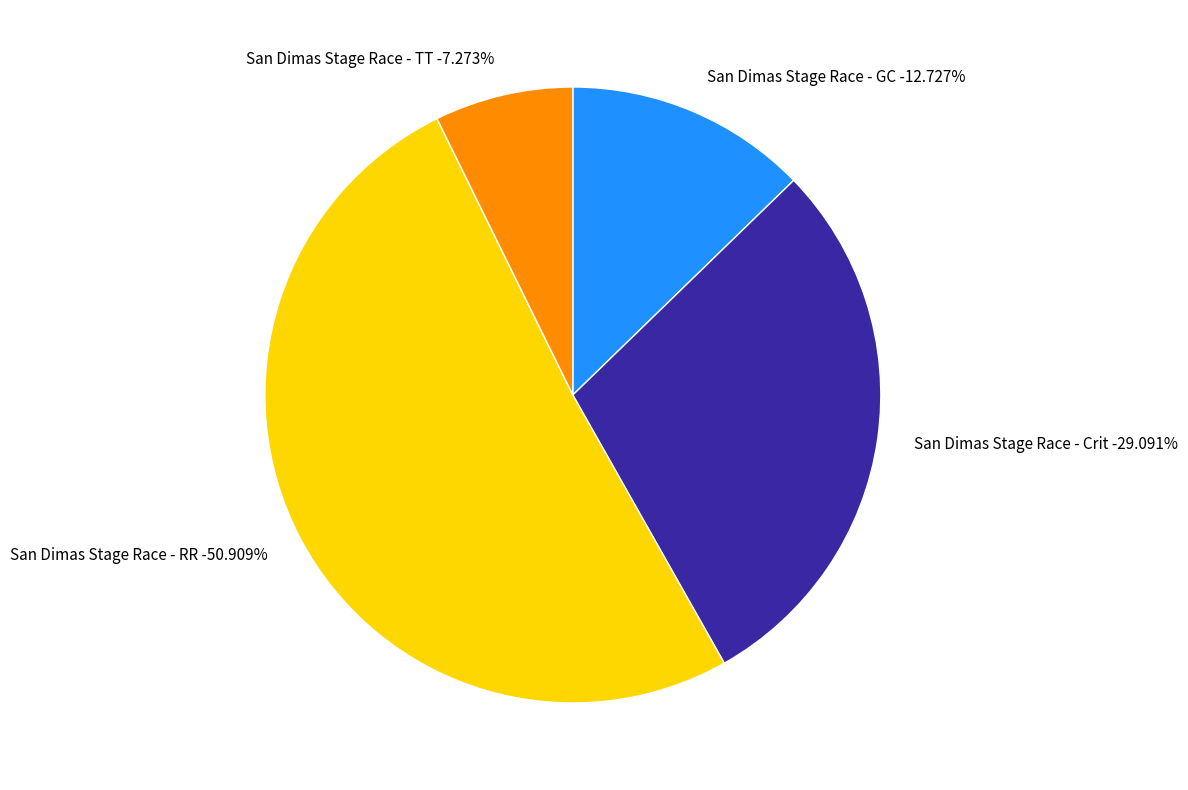

True or false: San Dimas Stage Race - GC accounts for 13% of the total.

True